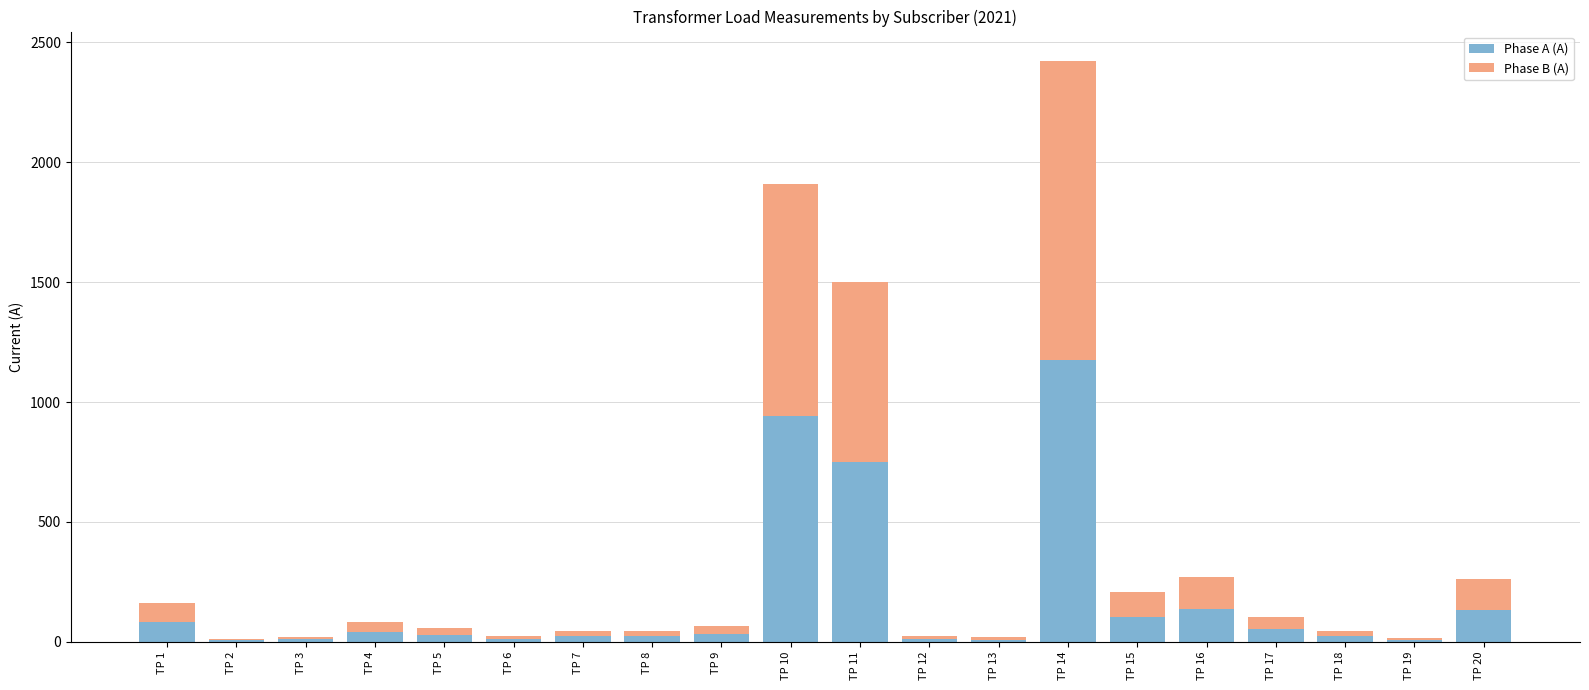

At which category is the sum across all series the highest?

TP 14